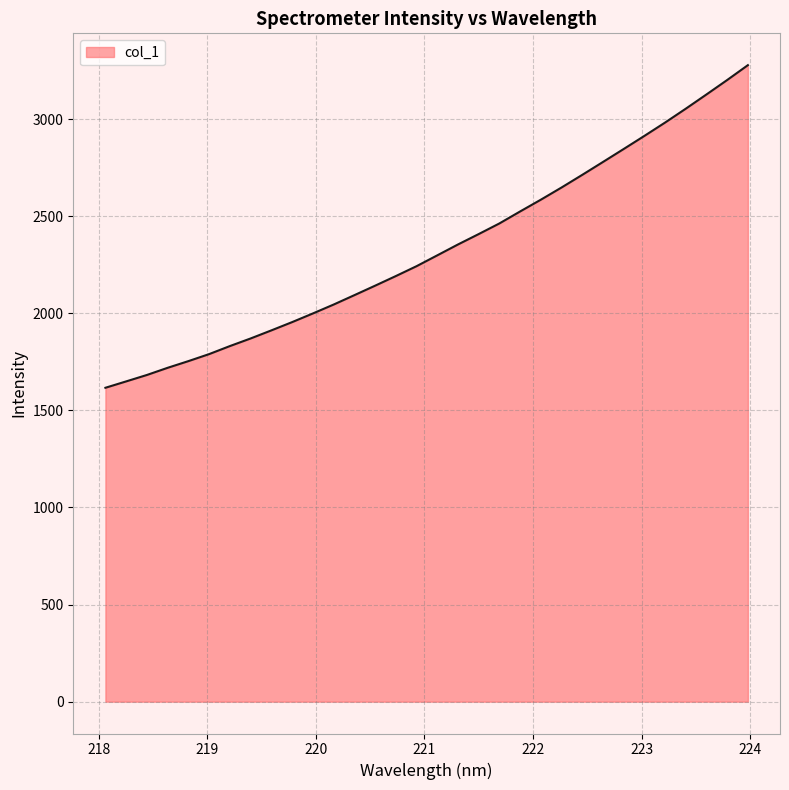

What is the maximum value shown in the chart?

3277.7